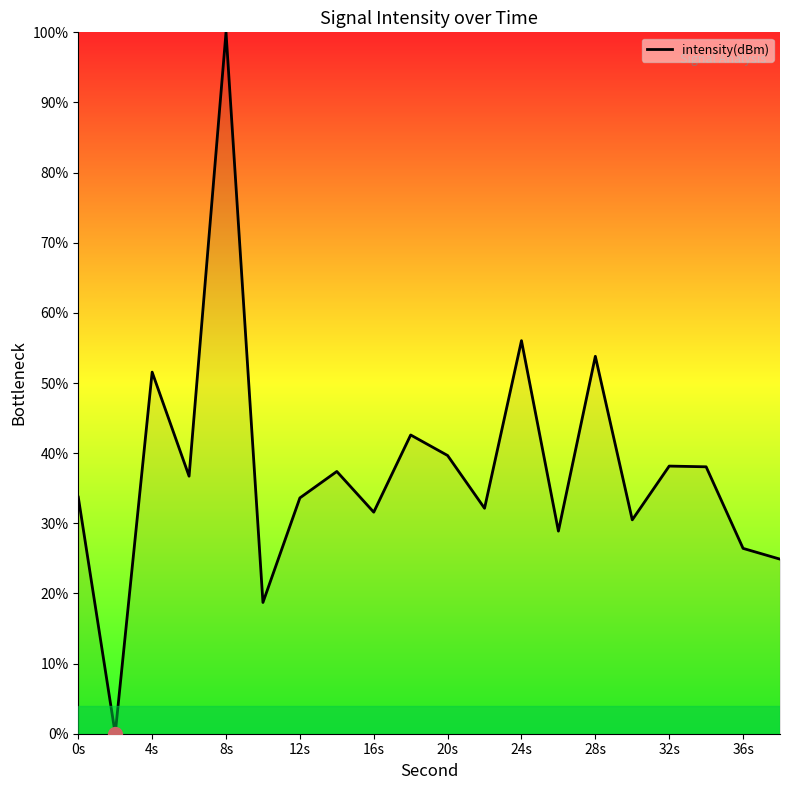

What is the difference between the maximum and minimum values?

100.0